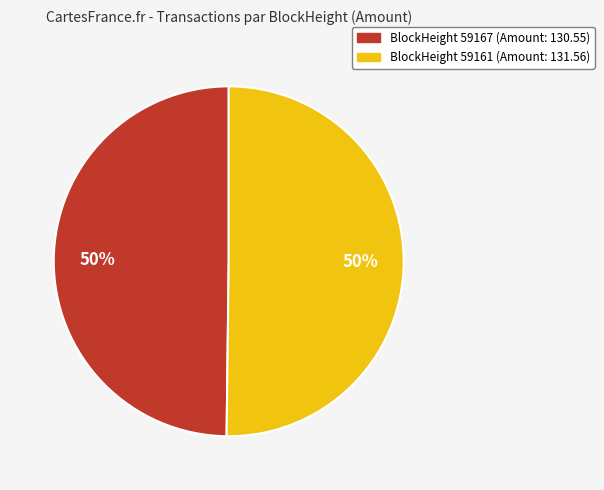

To the nearest percent, what is the average slice percentage?

50%